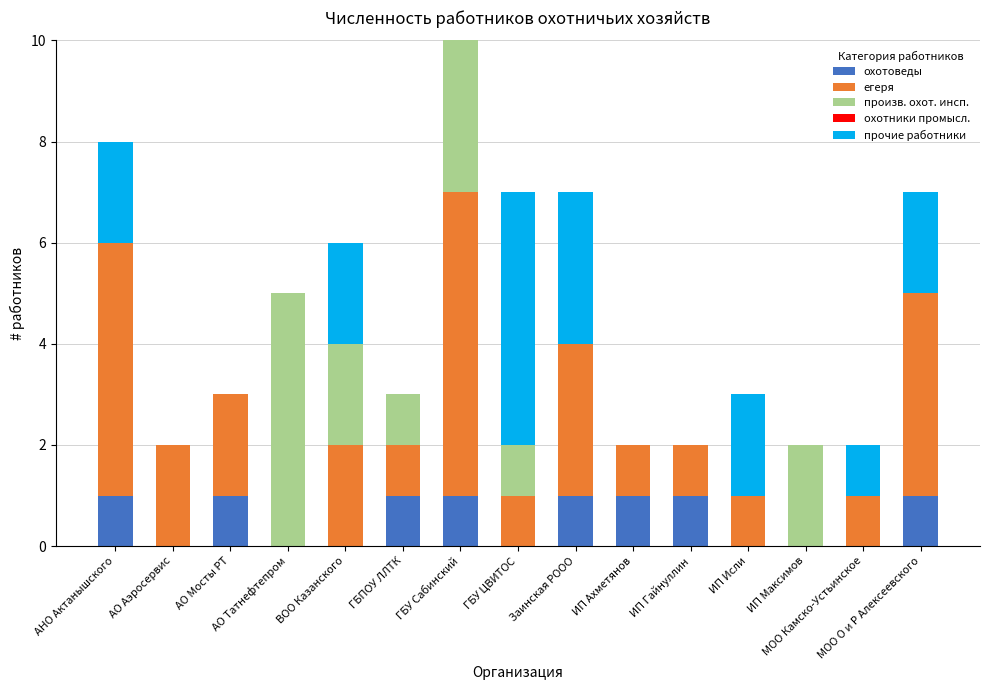

Does the chart contain stacked bars?

Yes